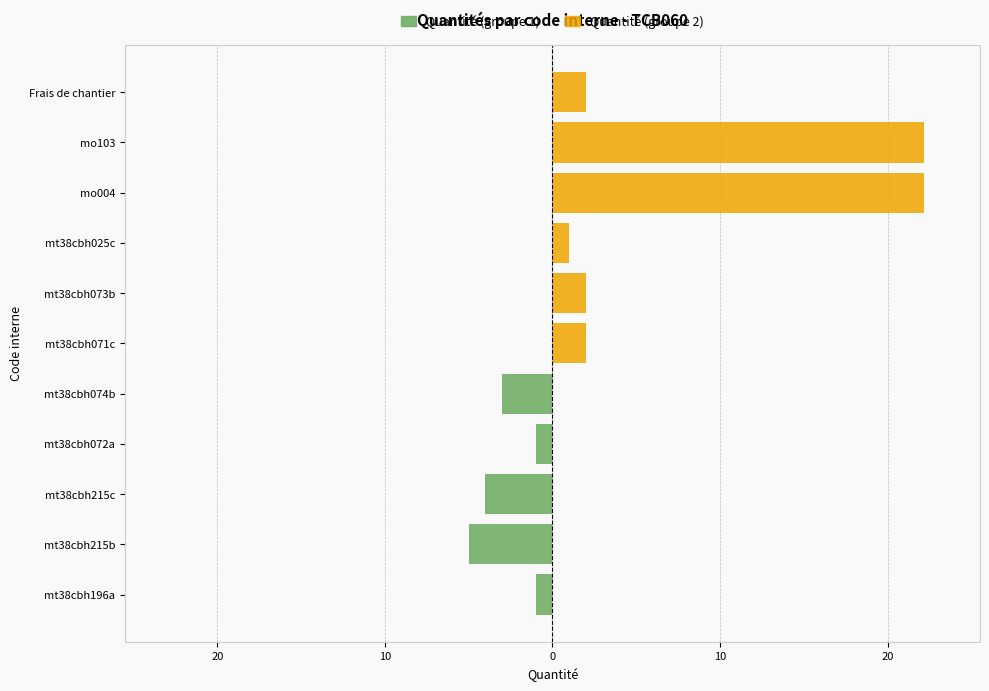

True or false: the data shows 4.4 at mt38cbh074b.

False